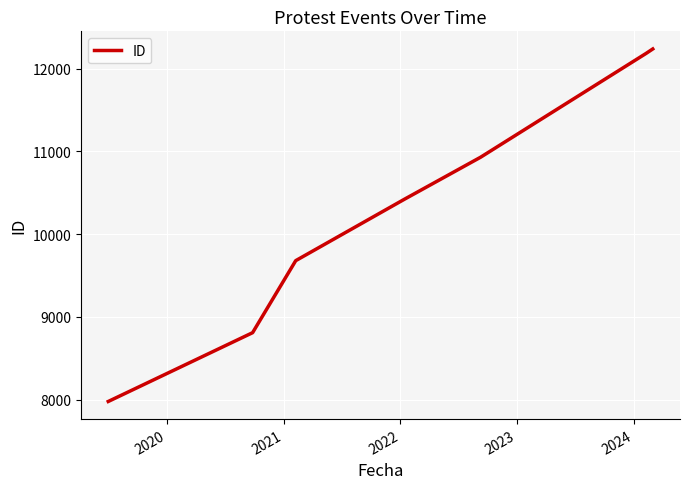

Reading left to right, list all the values displayed in this chart.

7977	8809	9680	10424	10931	12186	12240